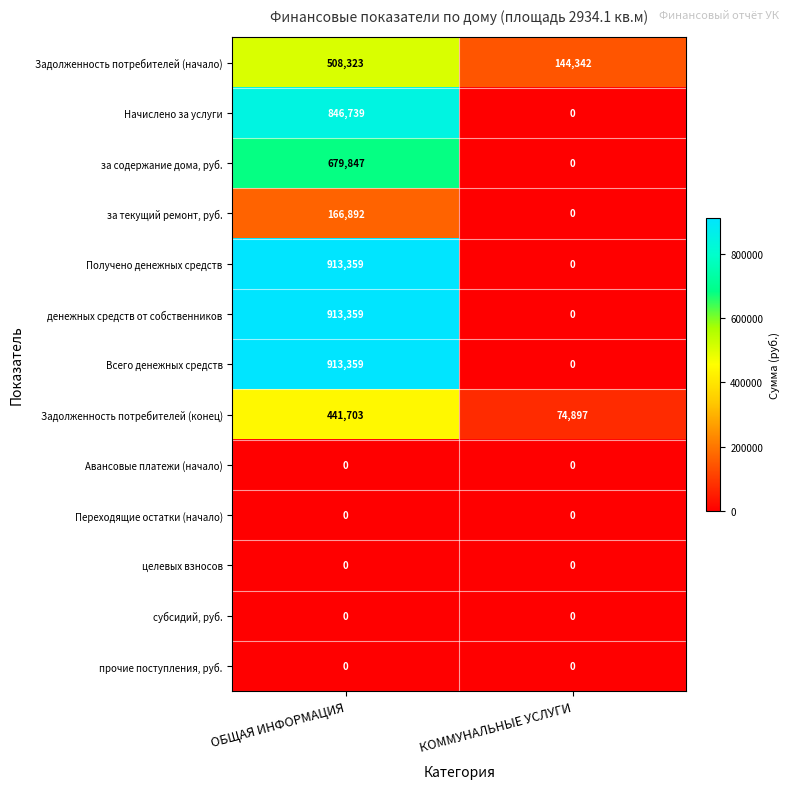

What is the total value across all series at КОММУНАЛЬНЫЕ УСЛУГИ?

219239